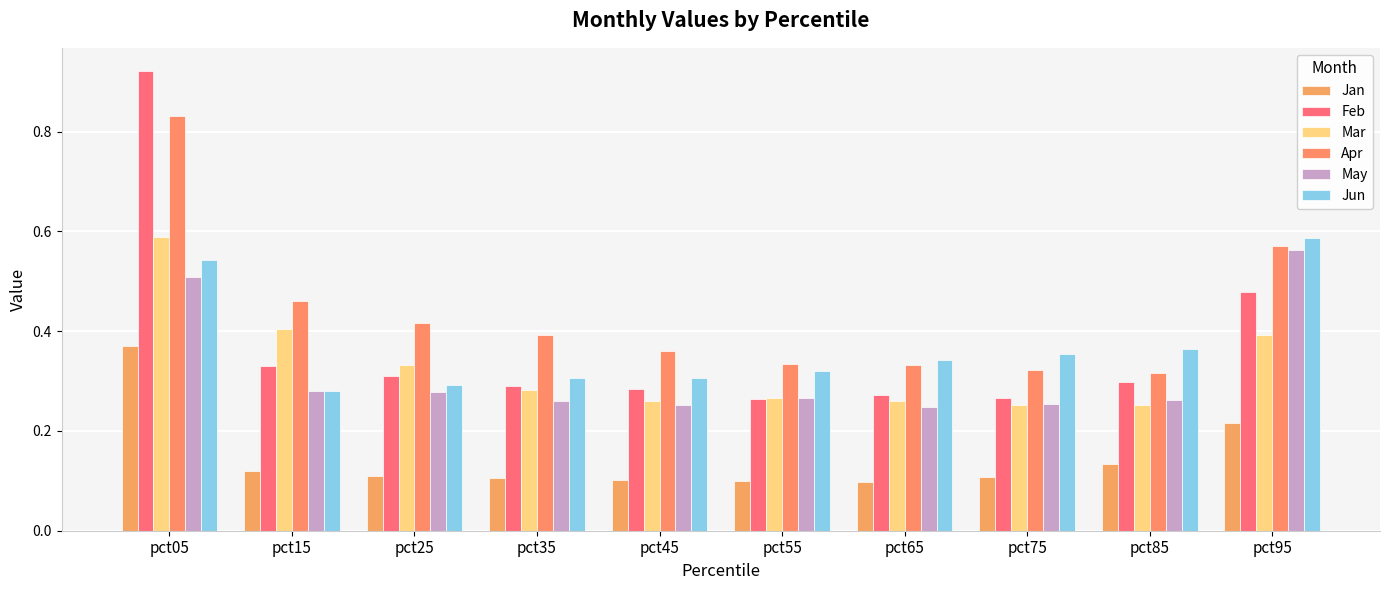

At how many categories does at least one series exceed 0?

10